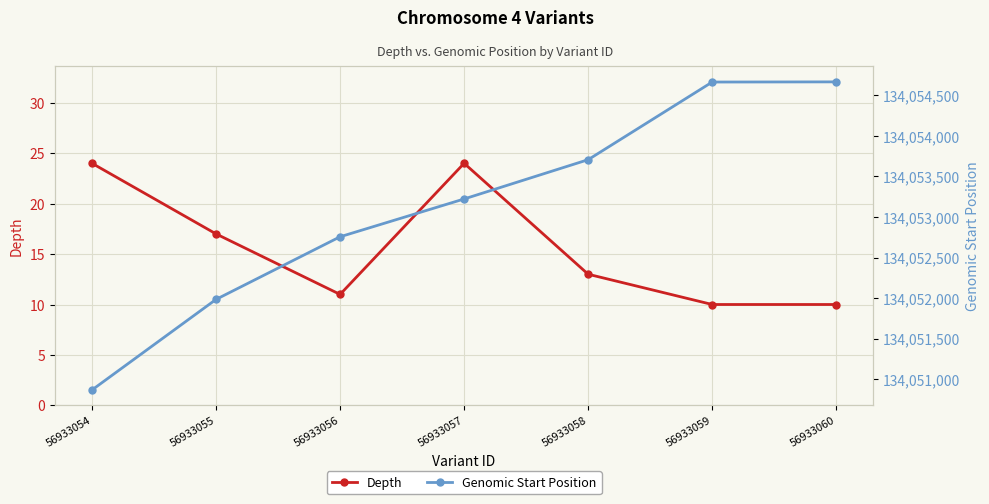

What is the maximum value shown in the chart?

134054665